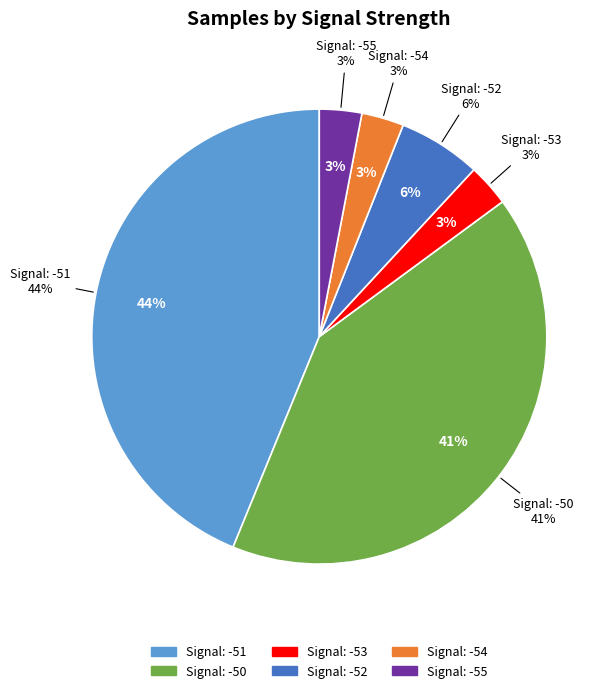

Is it true that Signal -53 is 24% of the pie?

False